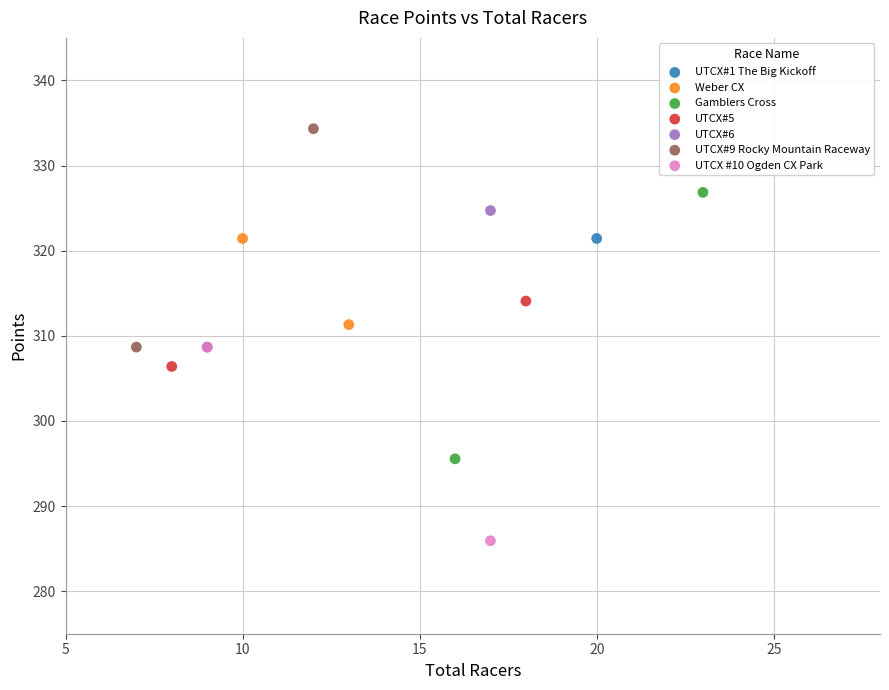

Which series contains the highest Y value?

UTCX#9 Rocky Mountain Raceway